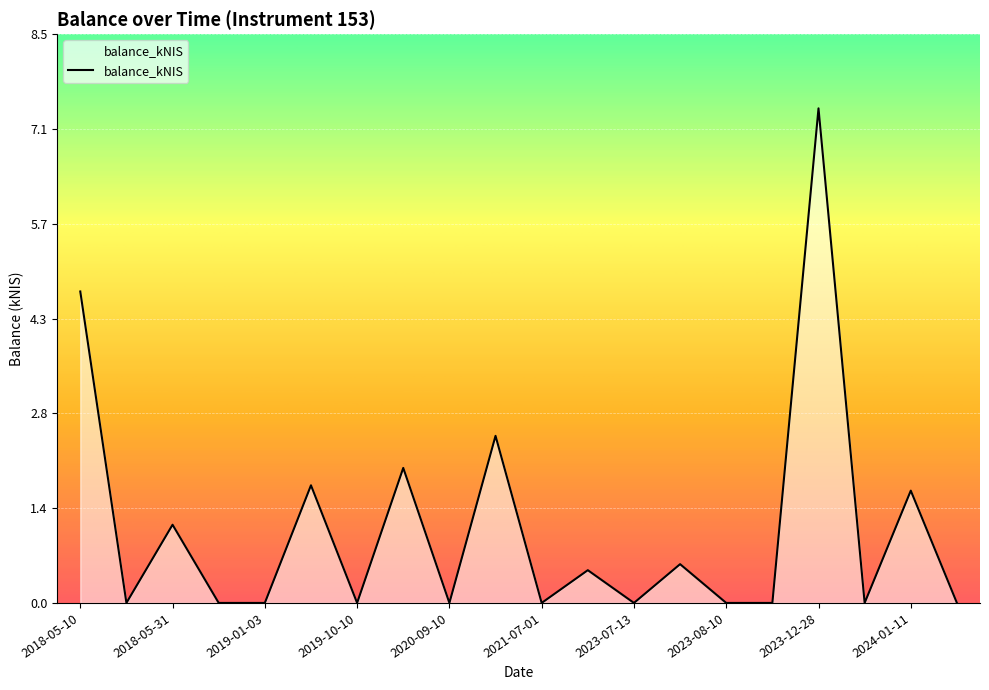

What is the difference between the maximum and minimum values?

7.4